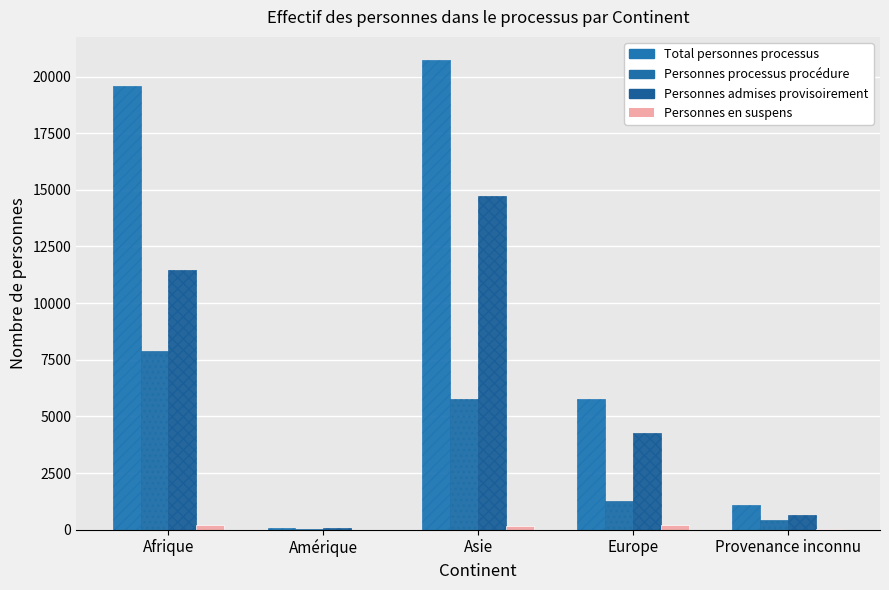

The Personnes en suspens series shows 32 at Provenance inconnu. True or false?

False